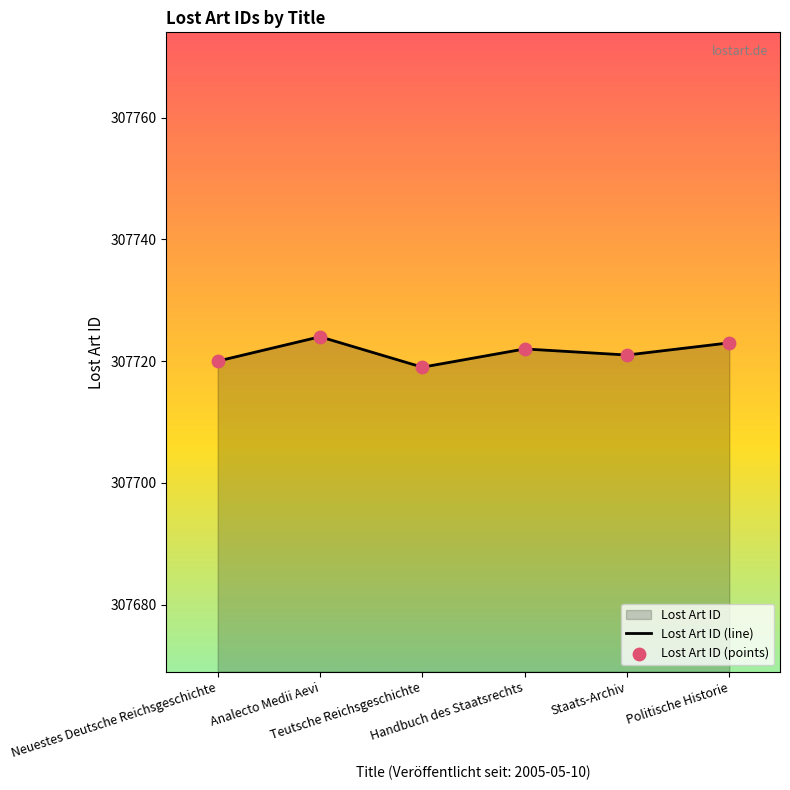

Between Handbuch des Staatsrechts and Analecto Medii Aevi, which is larger?

Analecto Medii Aevi